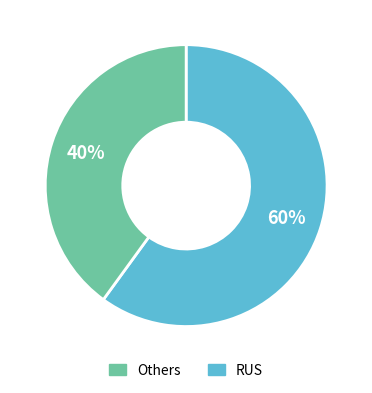

Is there any slice that represents more than half of the pie?

Yes